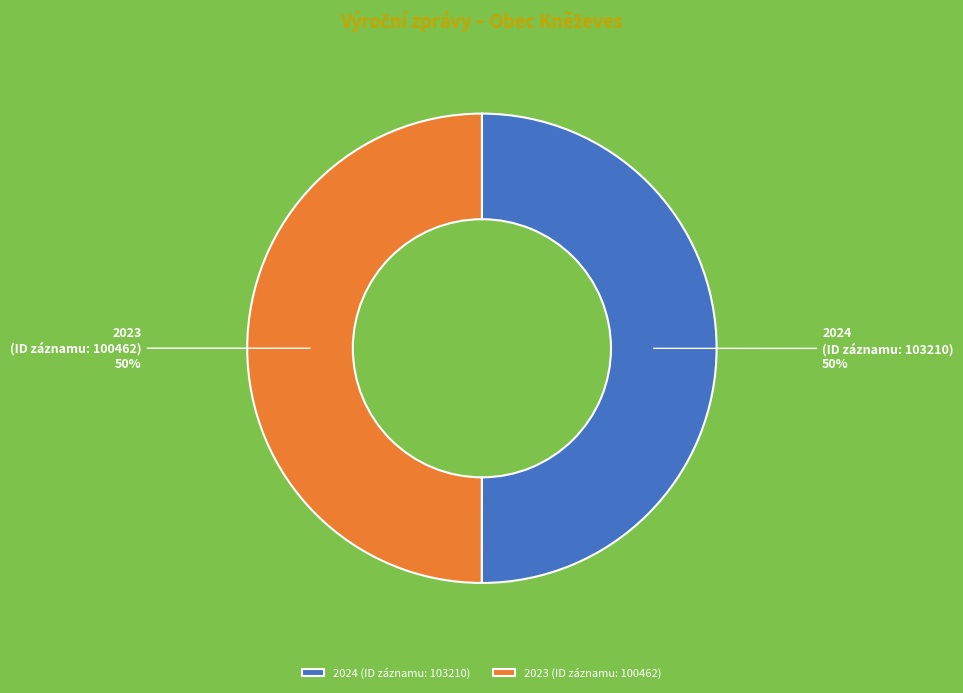

Do 2024 (ID záznamu: 103210) and 2023 (ID záznamu: 100462) together represent more than half of the pie?

Yes